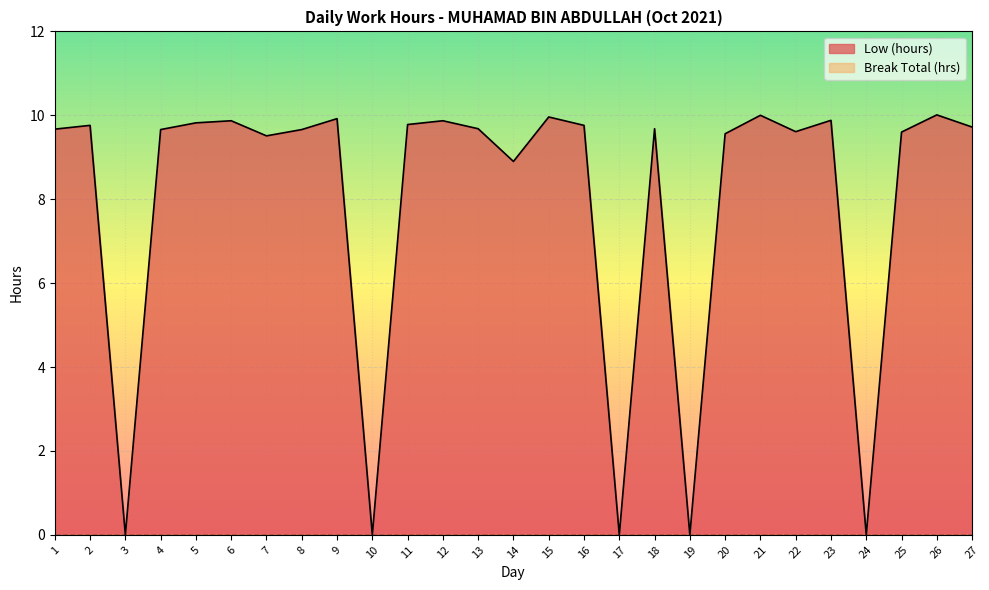

True or false: the data shows 15.3 at 16.

False